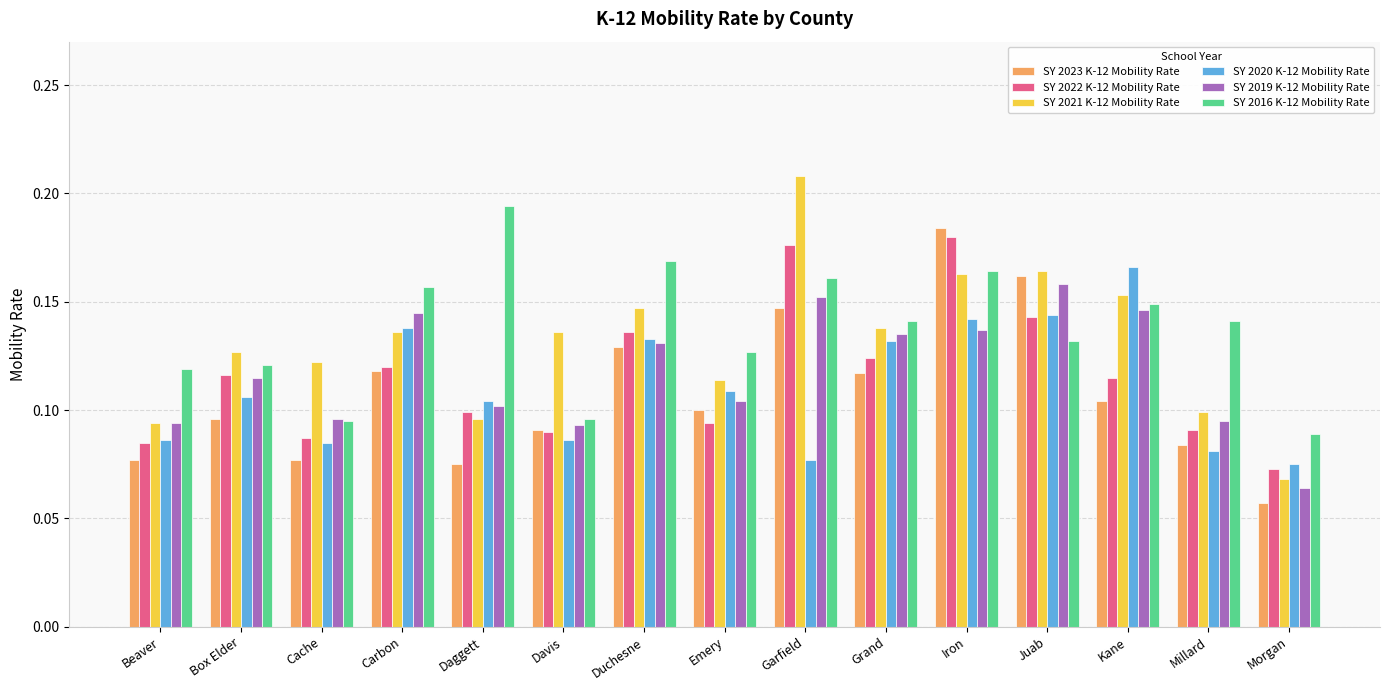

At how many categories does at least one series exceed 0?

15